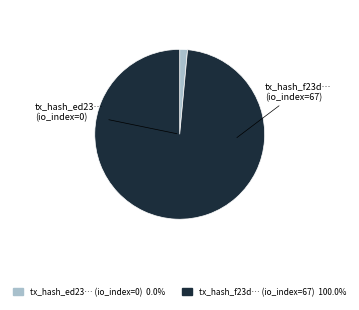

How many slices are in this pie chart?

2